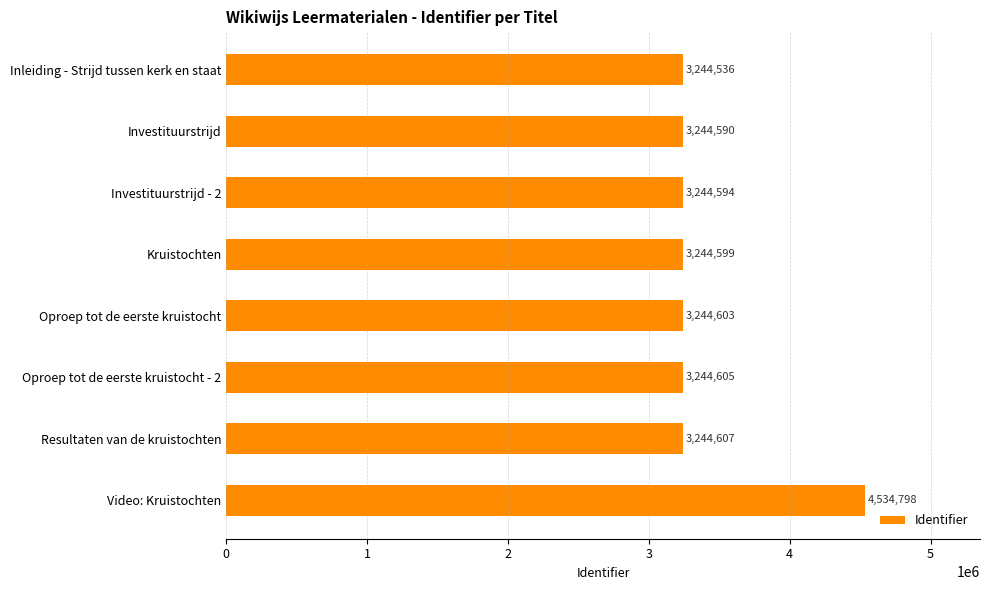

What is the change in value from Investituurstrijd to Oproep tot de eerste kruistocht - 2?

+15